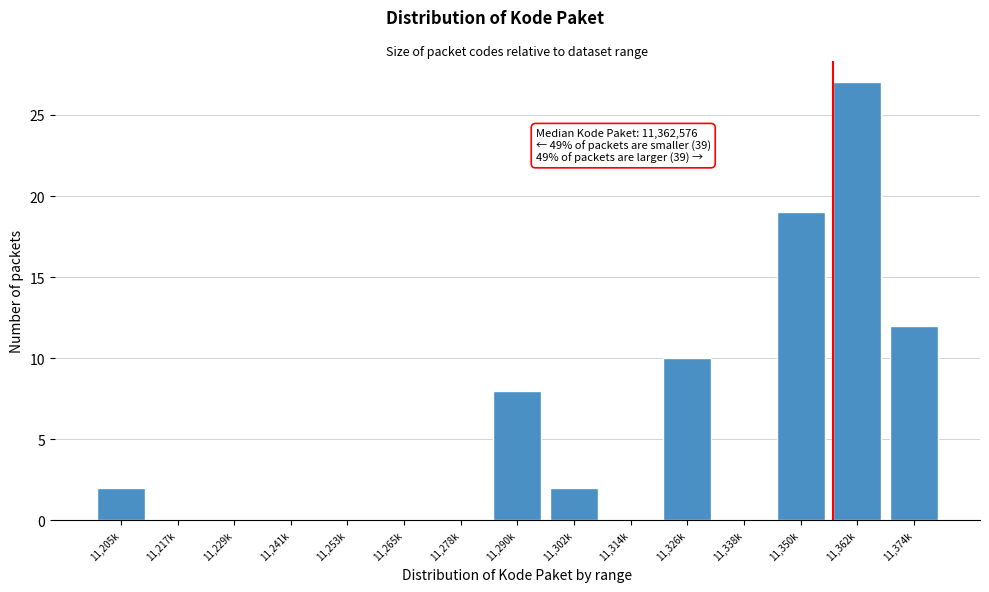

Reading left to right, what are all the values shown in this chart?

11,205k=2	11,217k=0	11,229k=0	11,241k=0	11,253k=0	11,265k=0	11,278k=0	11,290k=8	11,302k=2	11,314k=0	11,326k=10	11,338k=0	11,350k=19	11,362k=27	11,374k=12